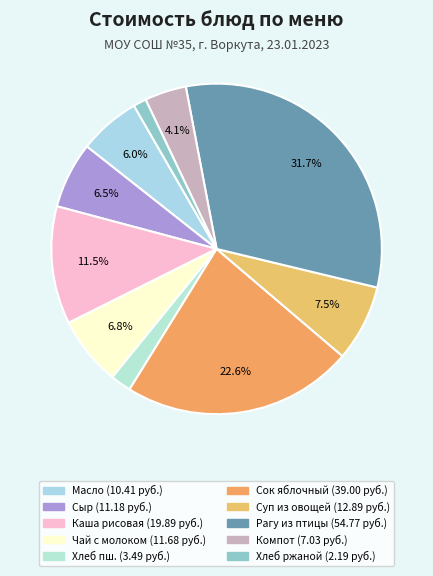

Rank the categories by value from highest to lowest.

РАГУ ИЗ ПТИЦЫ, СОК ЯБЛОЧНЫЙ, КАША РИСОВАЯ ЖИДКАЯ, СУП ИЗ ОВОЩЕЙ, ЧАЙ С МОЛОКОМ, СЫР (ПОРЦИЯМИ), МАСЛО (ПОРЦИЯМИ), КОМПОТ ИЗ СМЕСИ СУХОФРУКТОВ, ХЛЕБ ПШЕНИЧНЫЙ, ХЛЕБ РЖАНОЙ